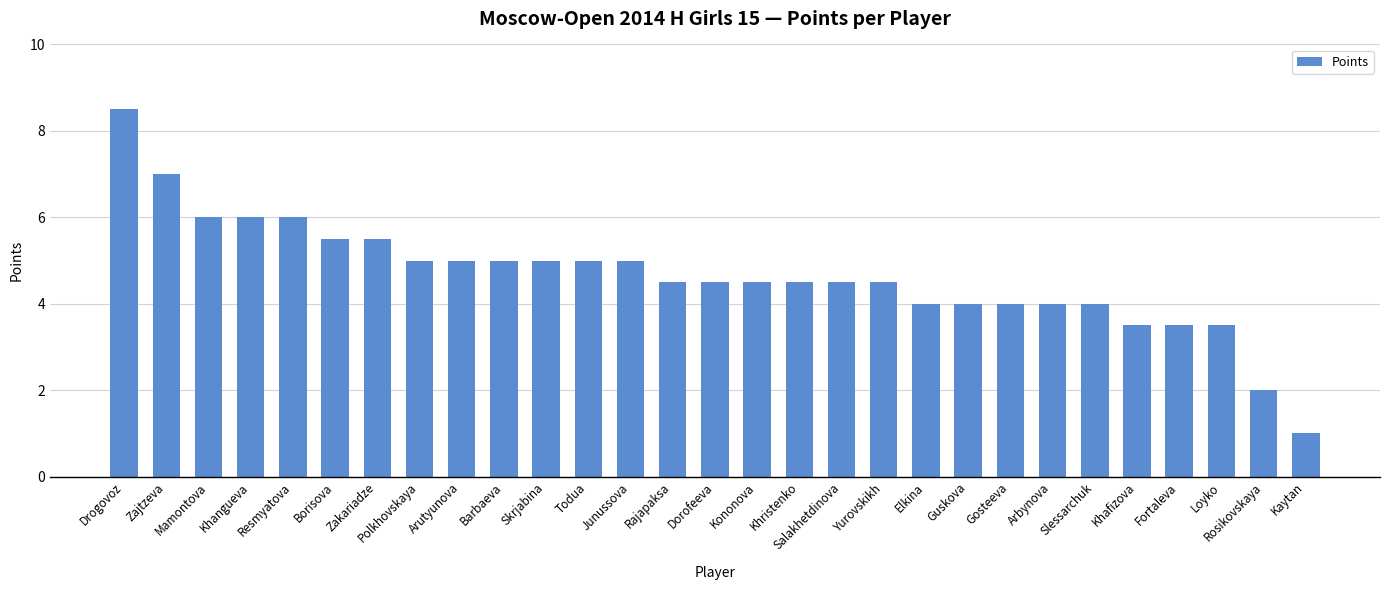

The value at Rajapaksa is 4.5. True or false?

True